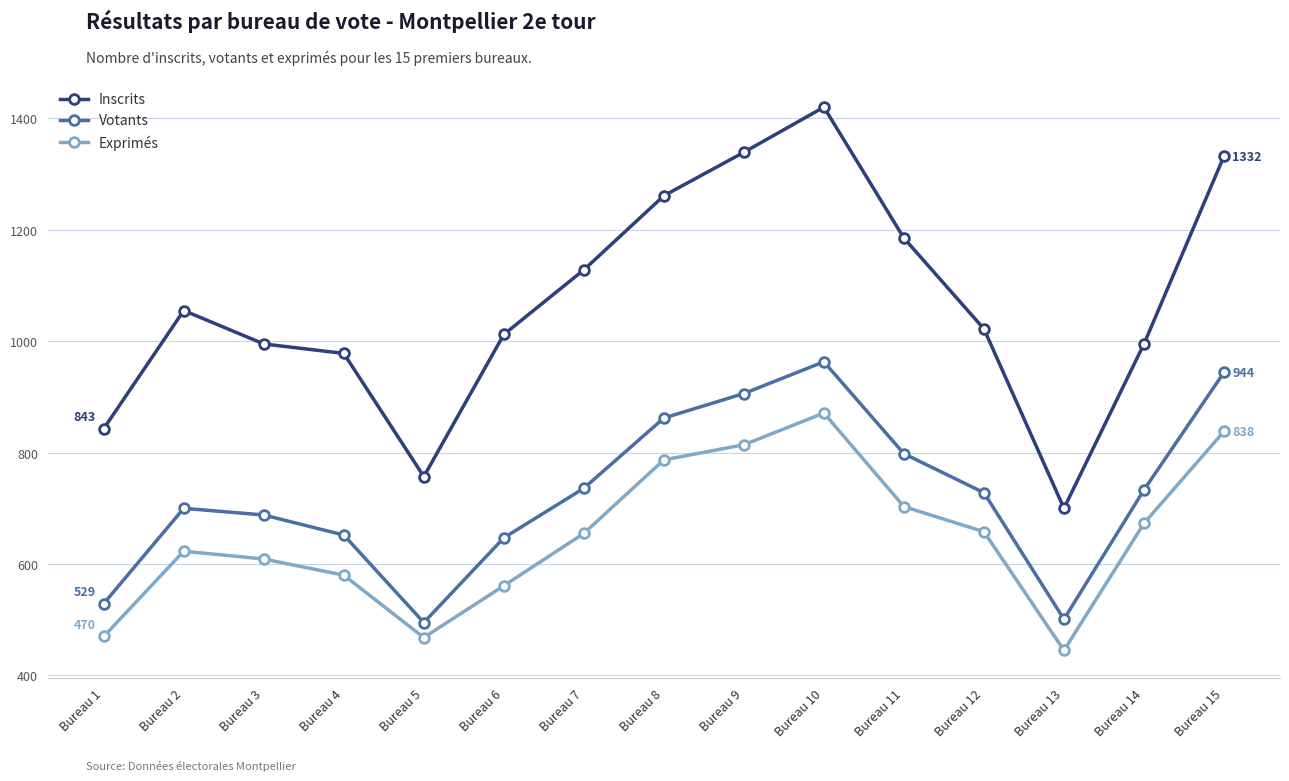

True or false: Inscrits has a value of 1369 at Bureau 1.

False